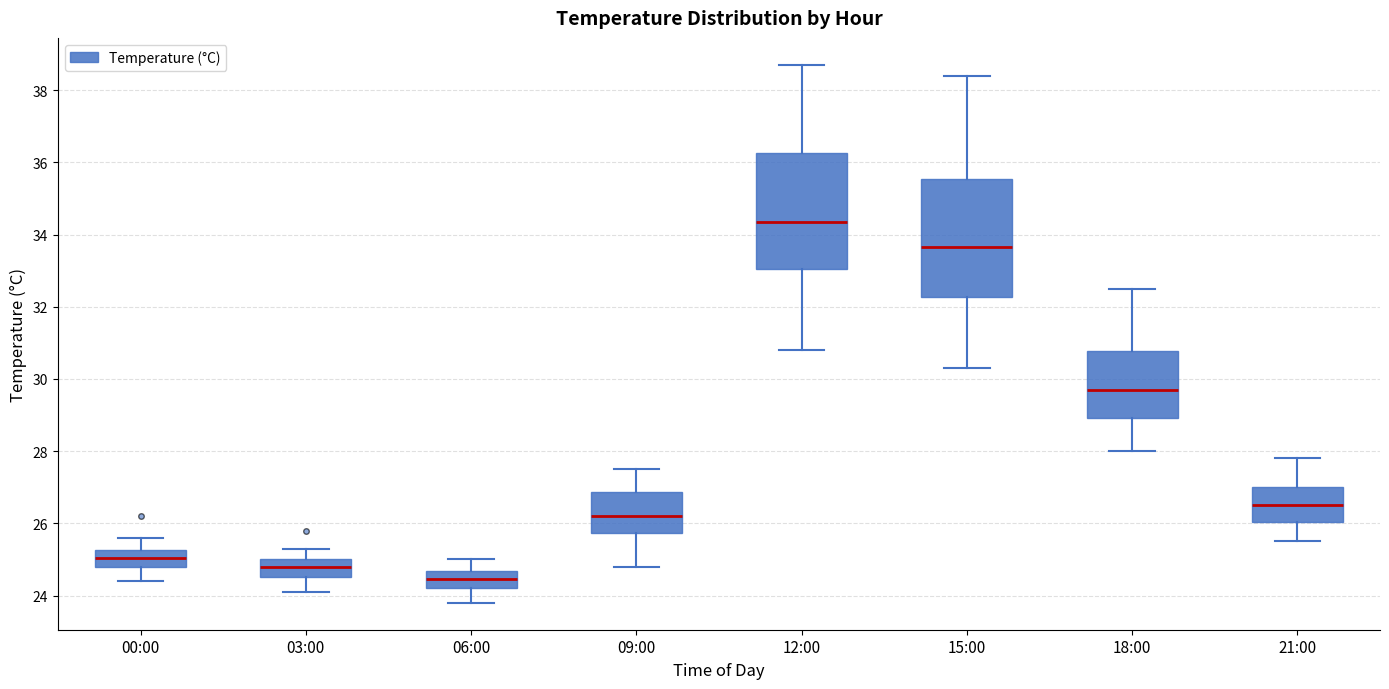

Reading left to right, transcribe this box plot: for each box, give where its median line is, the range the box spans, and where its two whiskers end, as read against the y-axis. The values are not printed on the chart, so give them approximately, as read against the axis.

00:00: median 25.0, box 24.8 to 25.2, whiskers 24.4 to 25.6
03:00: median 24.8, box 24.6 to 25.0, whiskers 24.2 to 25.4
06:00: median 24.4, box 24.2 to 24.6, whiskers 23.8 to 25.0
09:00: median 26.2, box 25.8 to 26.8, whiskers 24.8 to 27.6
12:00: median 34.4, box 33.0 to 36.2, whiskers 30.8 to 38.8
15:00: median 33.6, box 32.2 to 35.6, whiskers 30.4 to 38.4
18:00: median 29.8, box 29.0 to 30.8, whiskers 28.0 to 32.6
21:00: median 26.6, box 26.0 to 27.0, whiskers 25.6 to 27.8